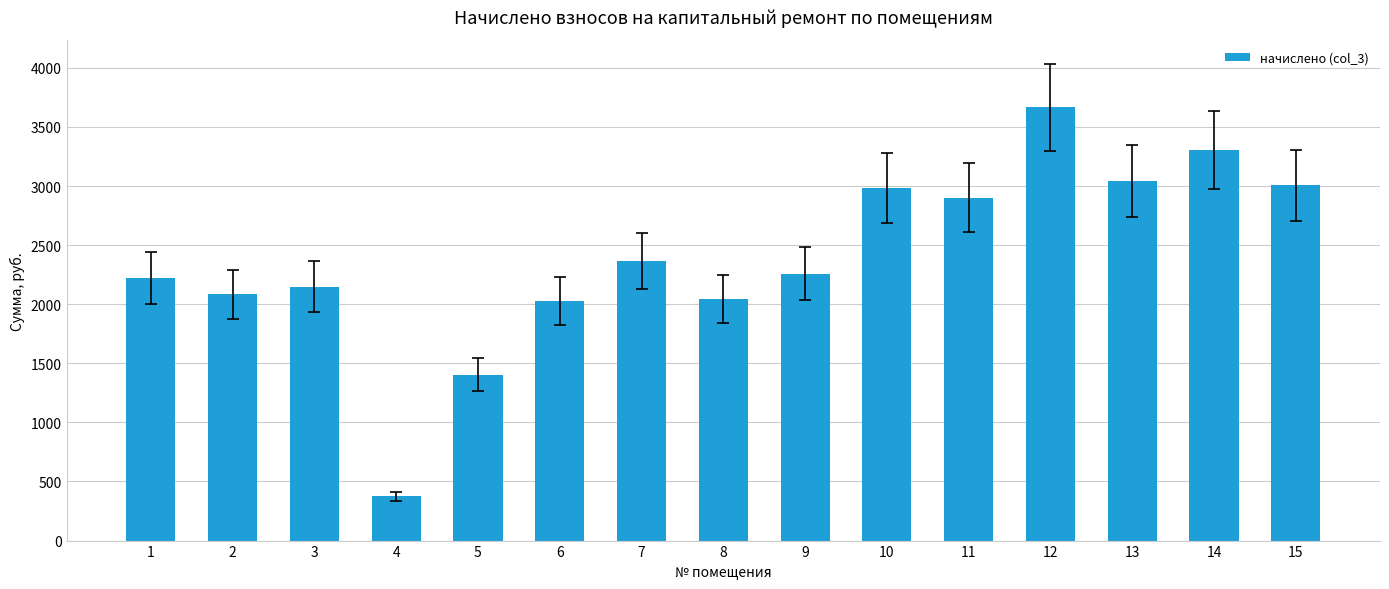

What is the approximate value at 11?

2901.6